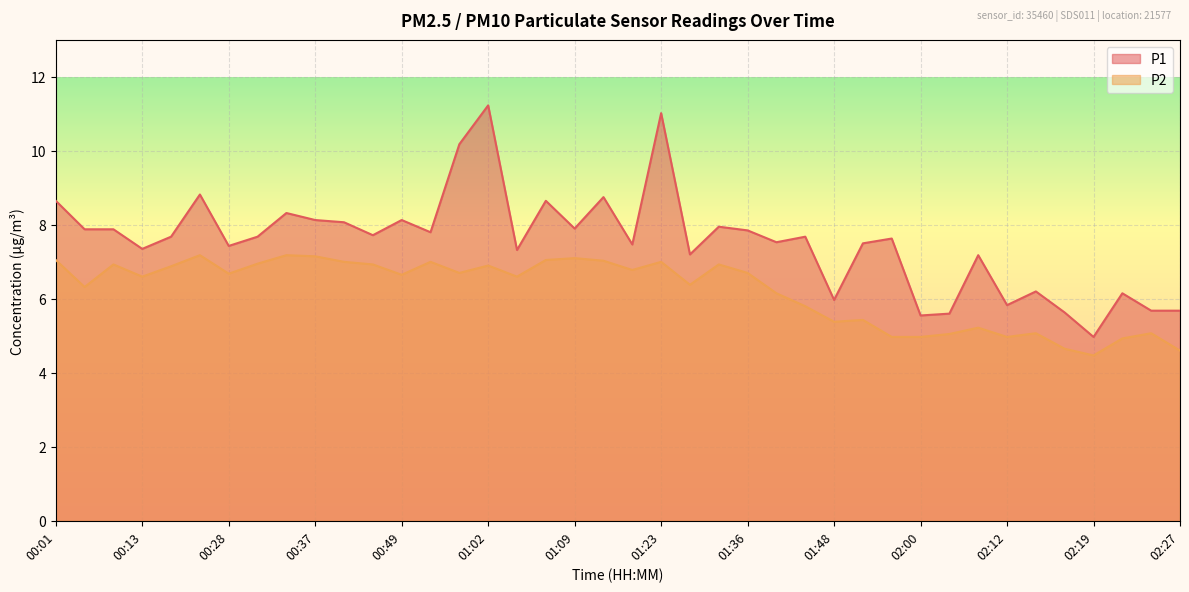

What is the difference between the maximum and minimum values in the P1 series?

6.3